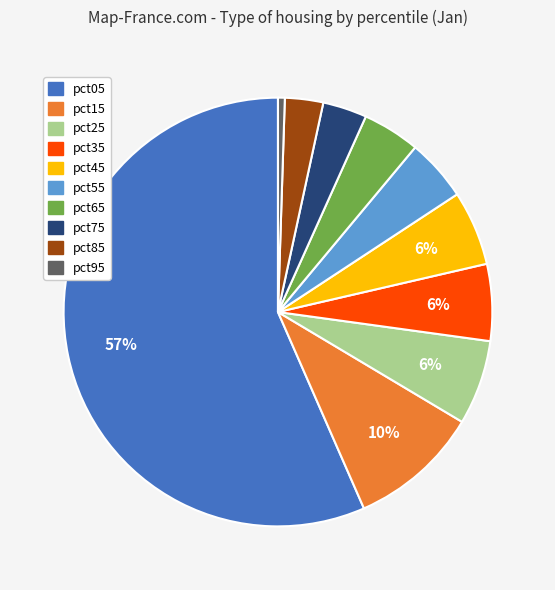

Which has a higher value, pct15 or pct85?

pct15